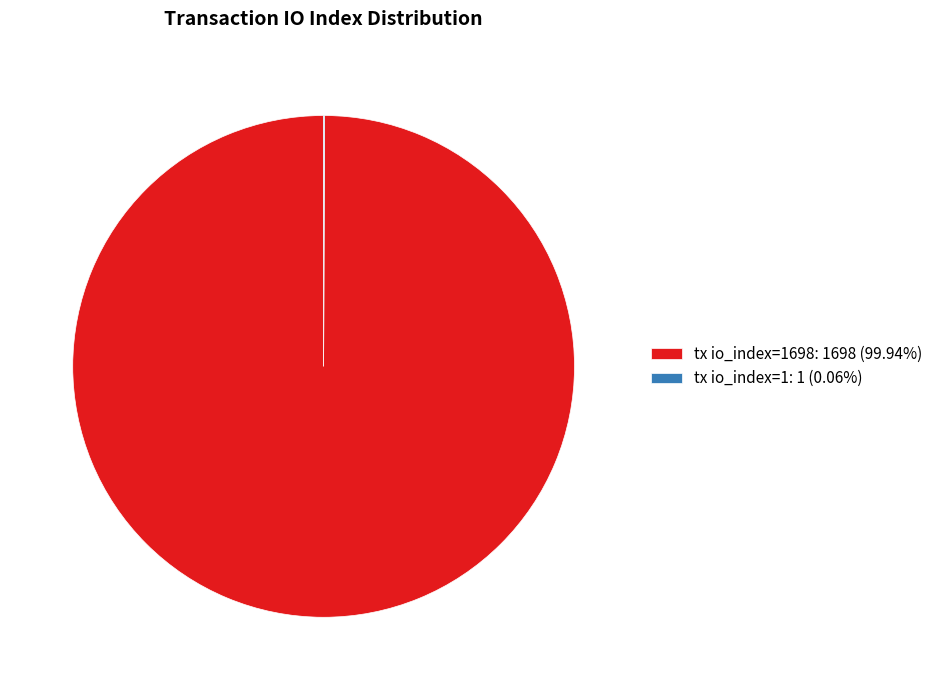

Is there any slice that represents more than half of the pie?

Yes